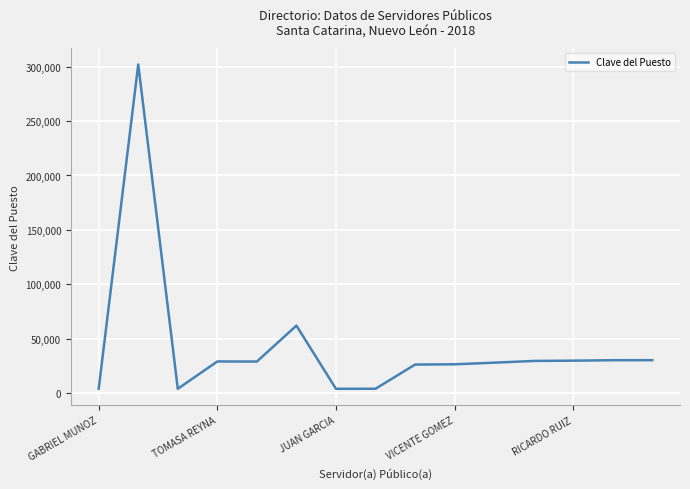

What is the difference between the maximum and minimum values?

298126